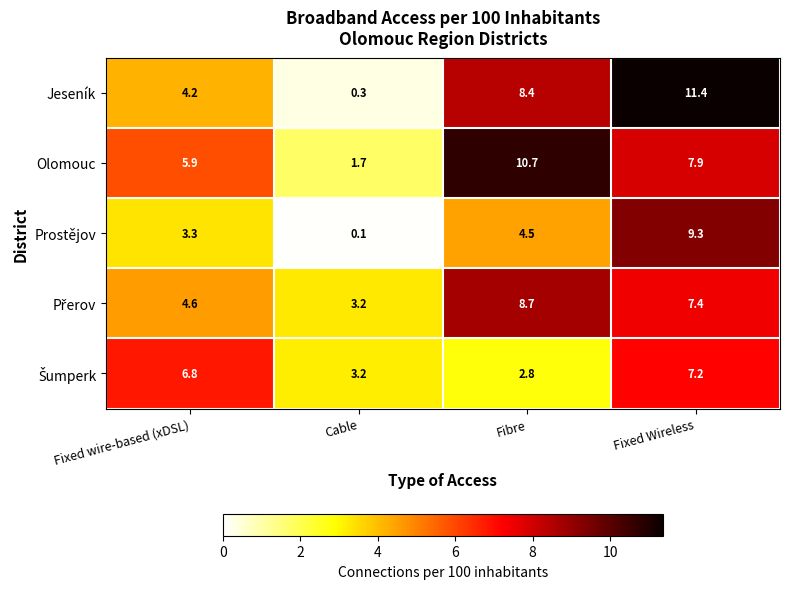

Where is Olomouc nearest to the value 6?

Fixed wire-based (xDSL)